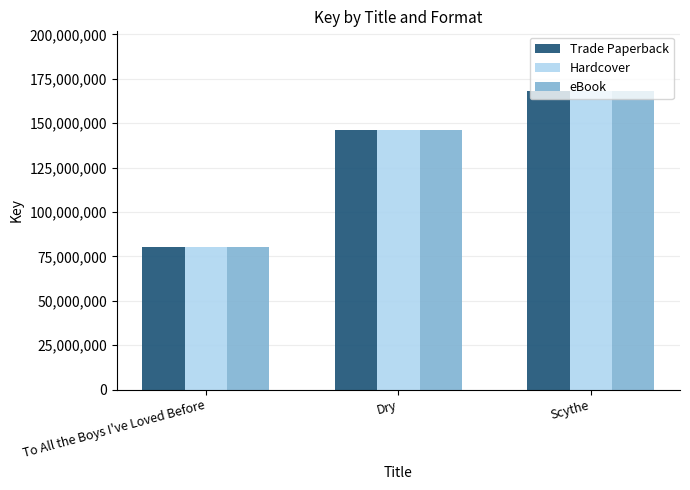

What is the sum of all eBook values?

394356250